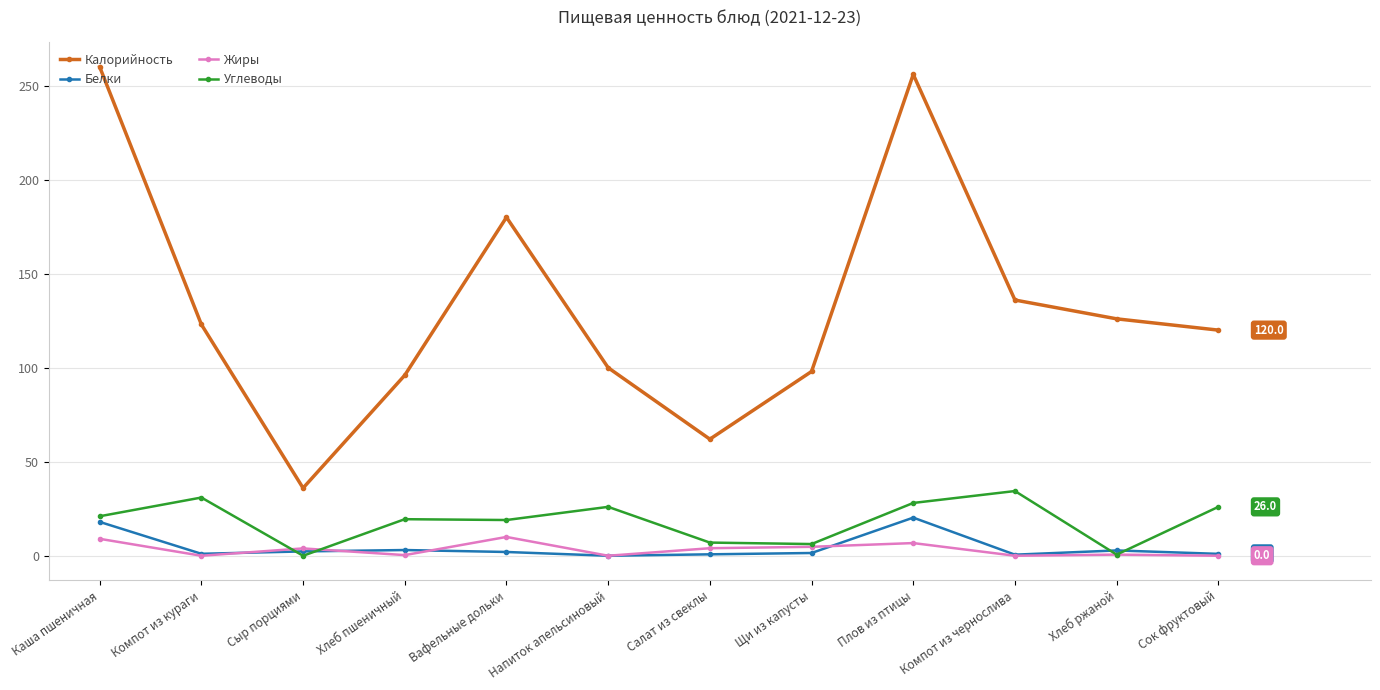

Where is the first local maximum for Углеводы?

Компот из кураги